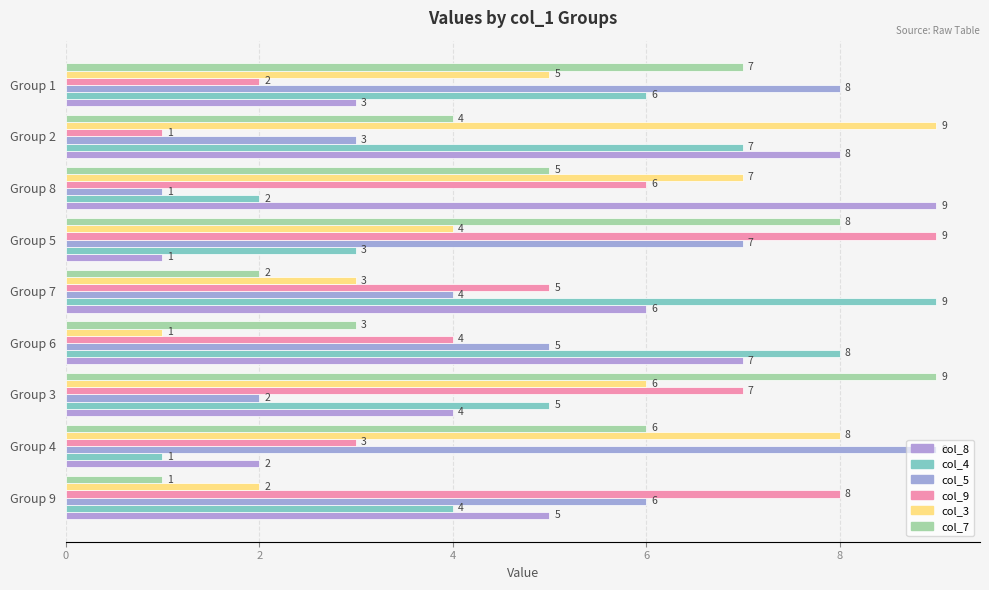

Which series has the largest range (max minus min)?

col_8